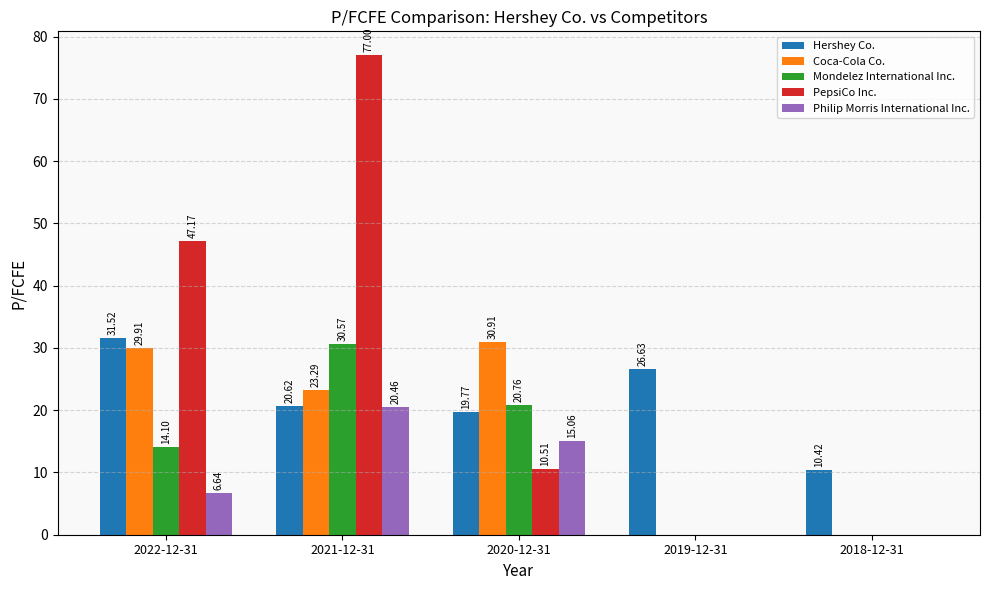

What is the sum of all Mondelez International Inc. values?

65.4